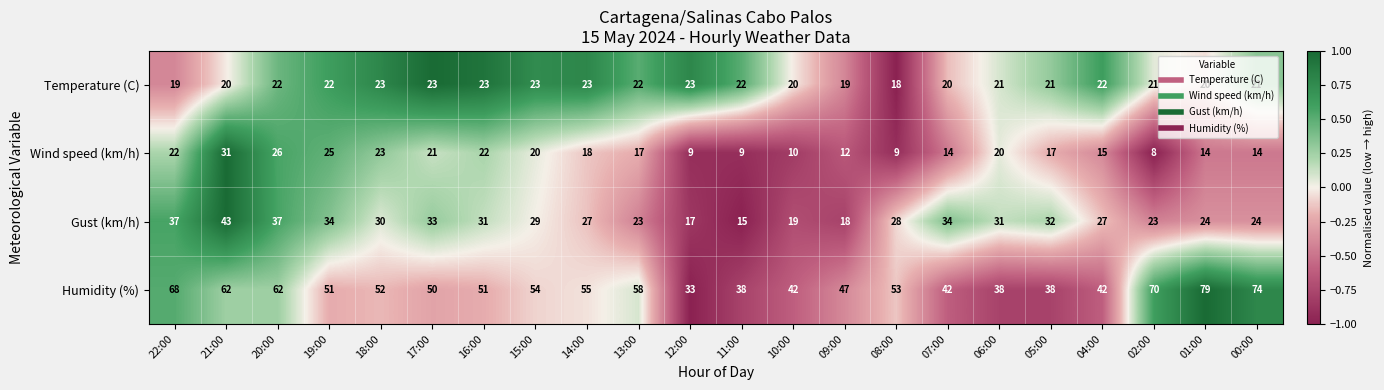

What is the difference between the maximum and second lowest values in the Humidity (%) series?

41